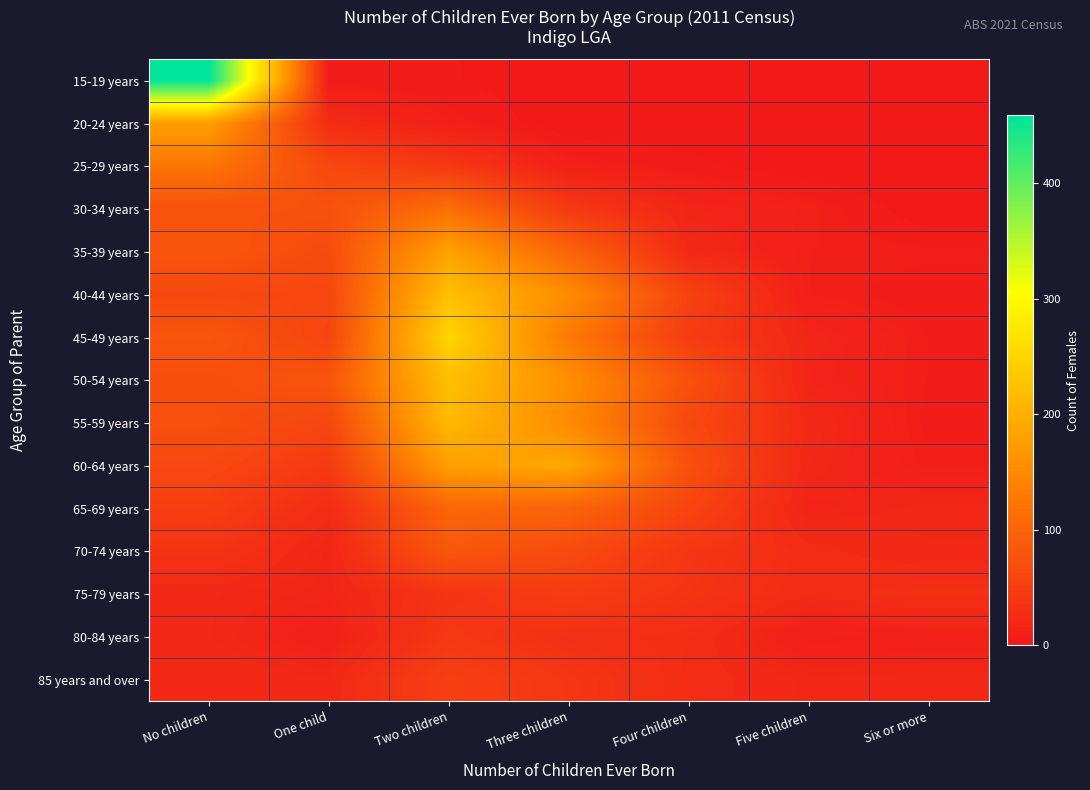

At which category is the sum across all series the highest?

Two children